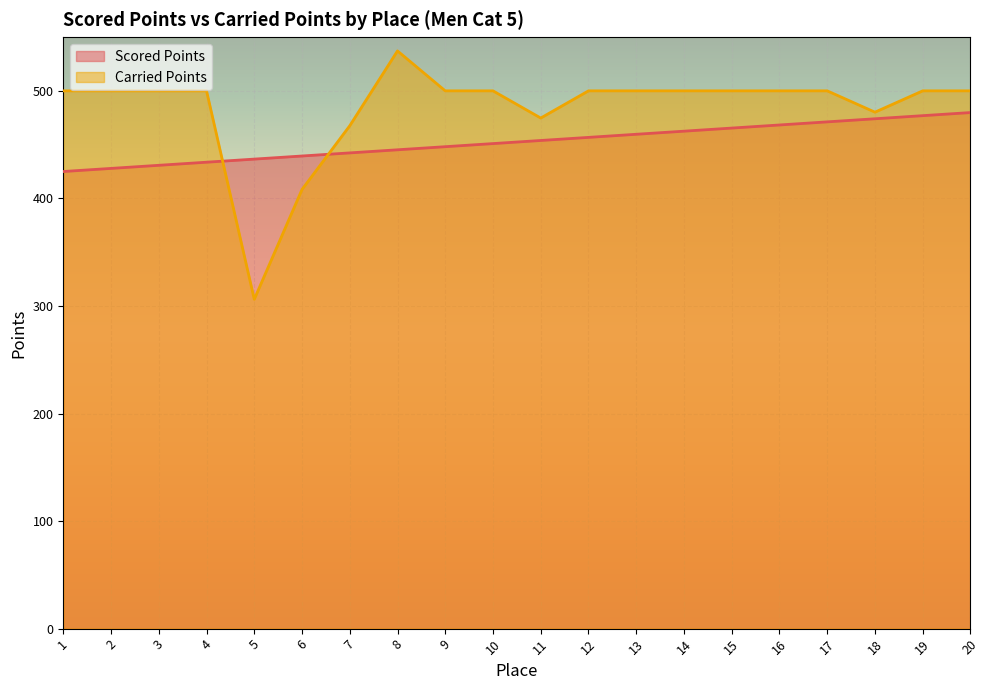

In Carried Points, how many points are lower than both neighbors (excluding endpoints)?

3